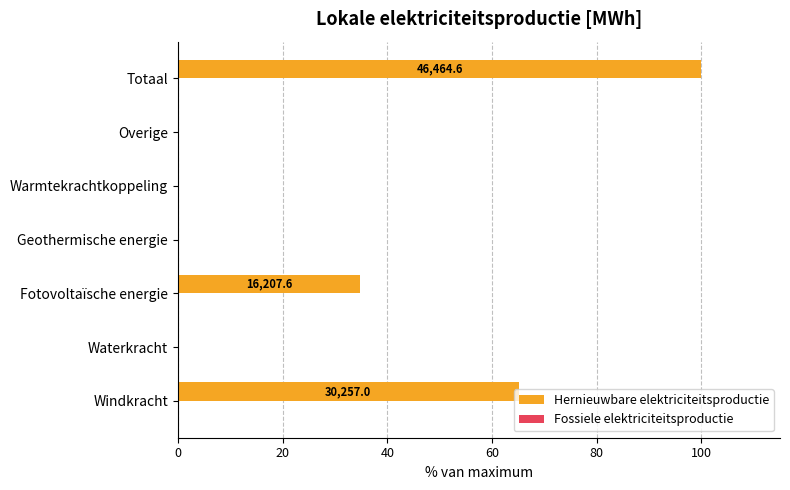

True or false: the data shows 49.8 at Fotovoltaïsche energie.

False